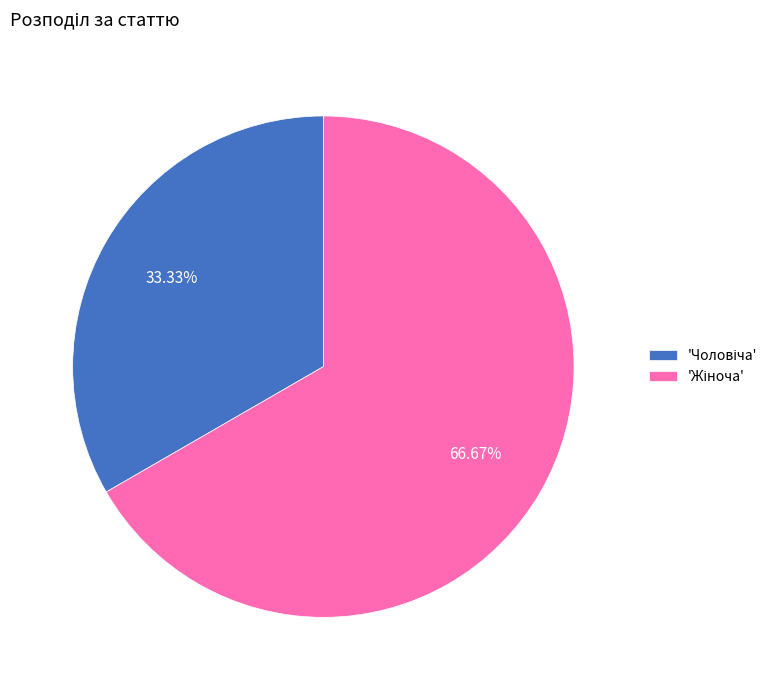

Does any single category account for the majority?

Yes